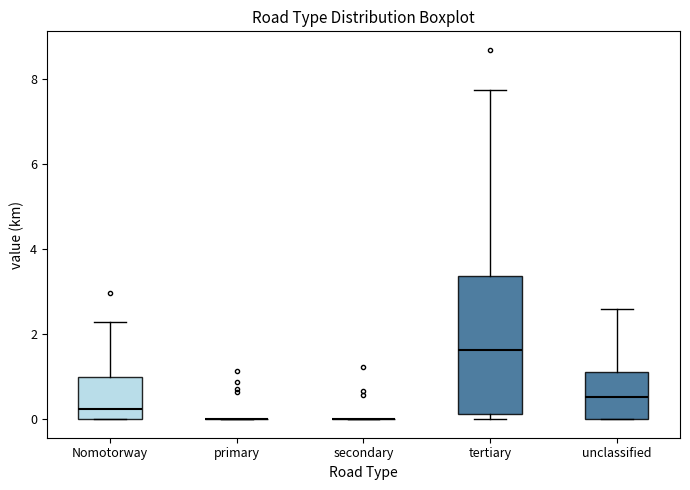

Reading left to right, read every box against the y-axis: the position of its median line, the range the box covers, and the ends of its whiskers. The values are not printed on the chart, so give them approximately, as read against the axis.

Nomotorway: median 0.2, box 0.0 to 1.0, whiskers 0.0 to 2.2
primary: box collapsed to a line at 0.0, whiskers 0.0 to 0.0
secondary: box collapsed to a line at 0.0, whiskers 0.0 to 0.0
tertiary: median 1.6, box 0.2 to 3.4, whiskers 0.0 to 7.8
unclassified: median 0.6, box 0.0 to 1.2, whiskers 0.0 to 2.6